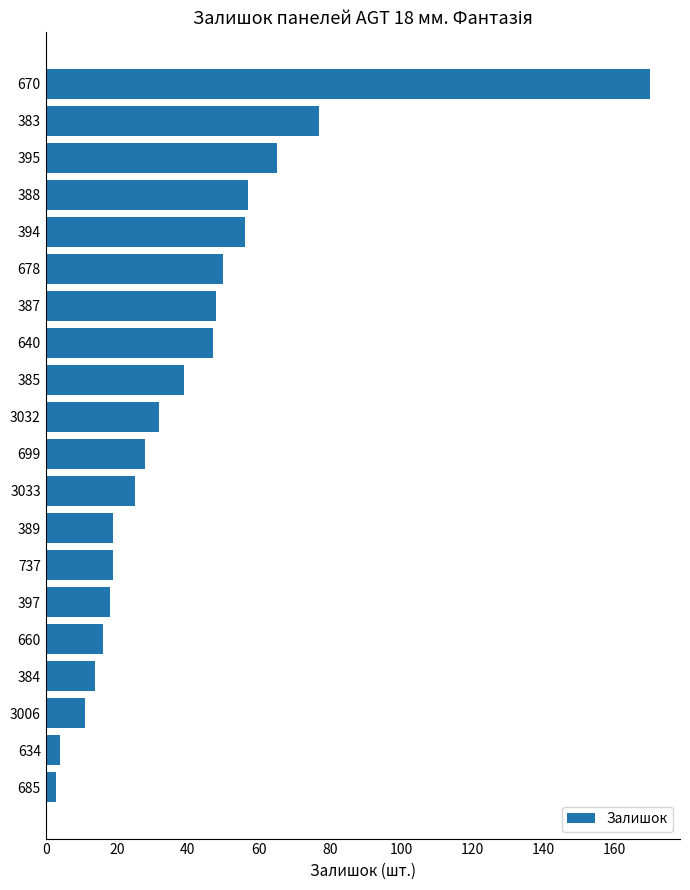

Reading bottom to top, what are all the values shown in this chart?

685=3	634=4	3006=11	384=14	660=16	397=18	737=19	389=19	3033=25	699=28	3032=32	385=39	640=47	387=48	678=50	394=56	388=57	395=65	383=77	670=170